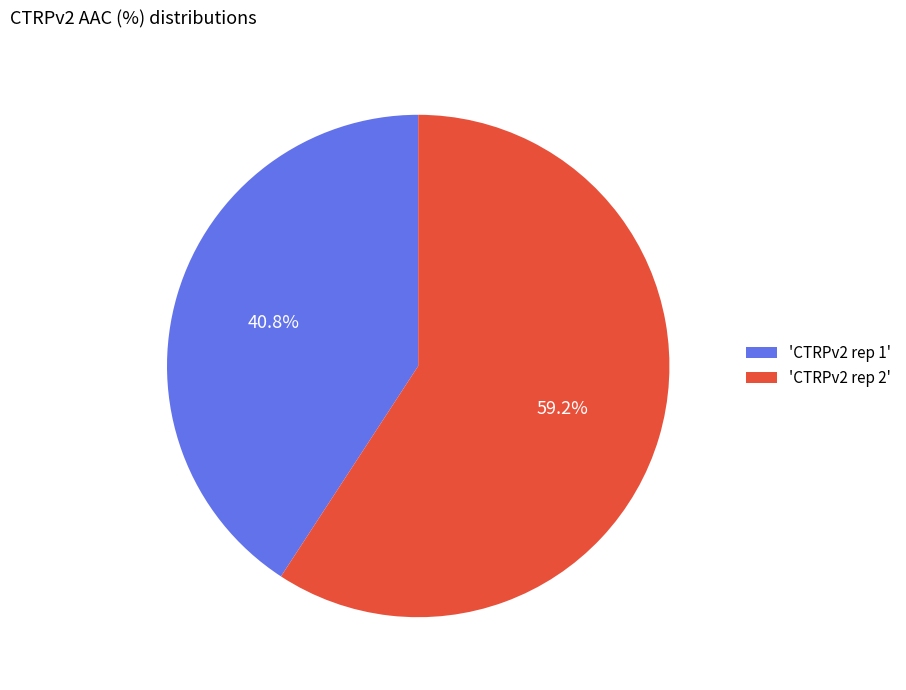

Which slice is the smallest?

'CTRPv2 rep 1'